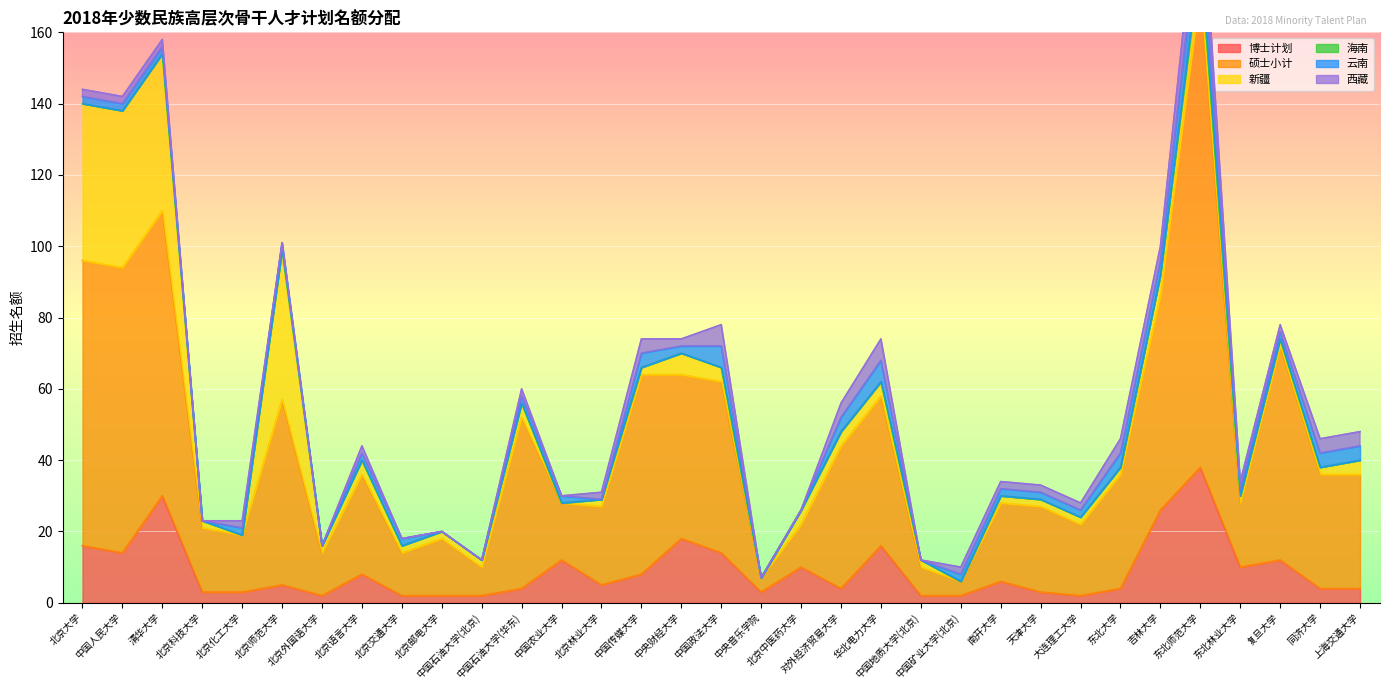

What is the sum of the 新疆 values at 复旦大学 and 同济大学?

4